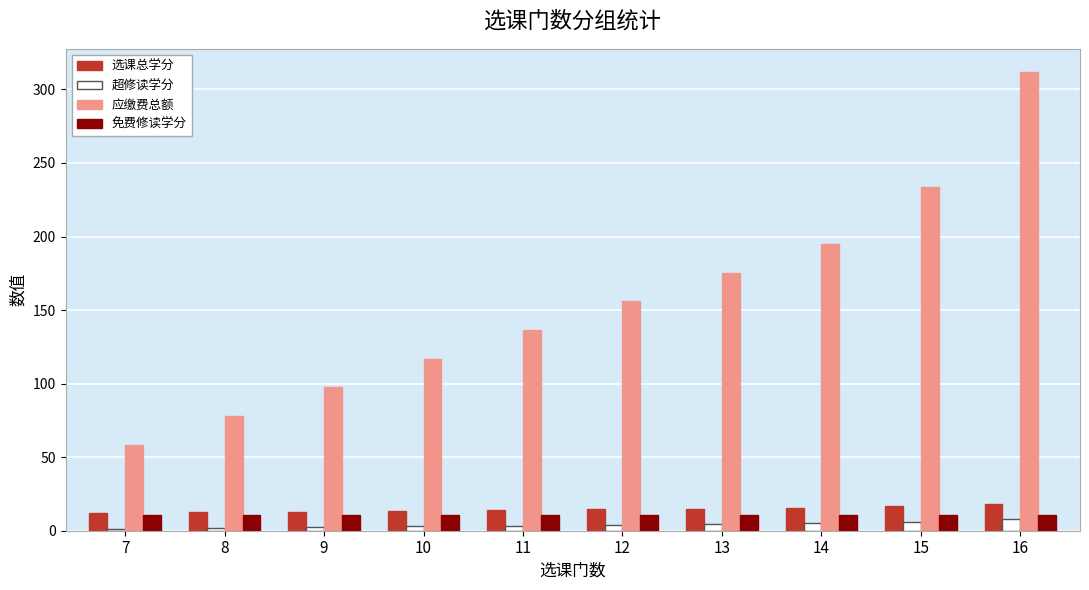

At which category is the sum across all series the highest?

16